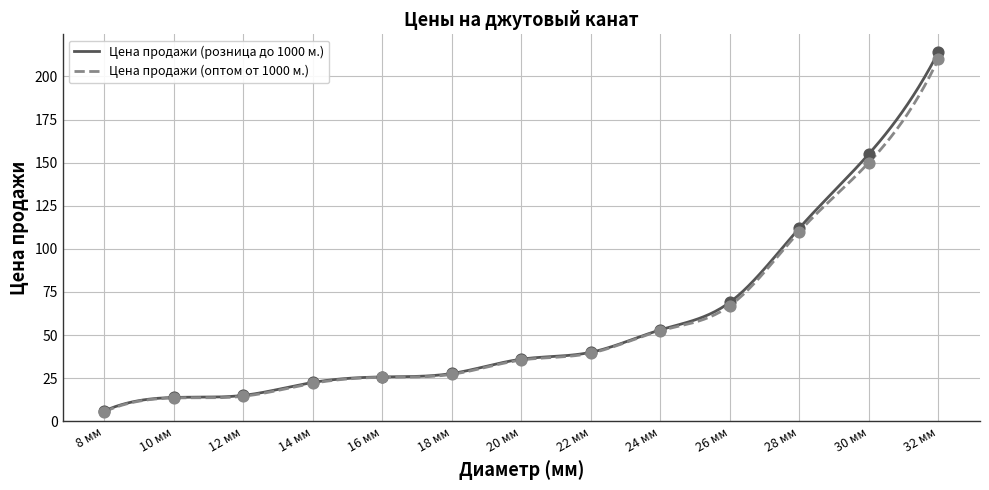

At which category is the sum across all series the highest?

32 мм